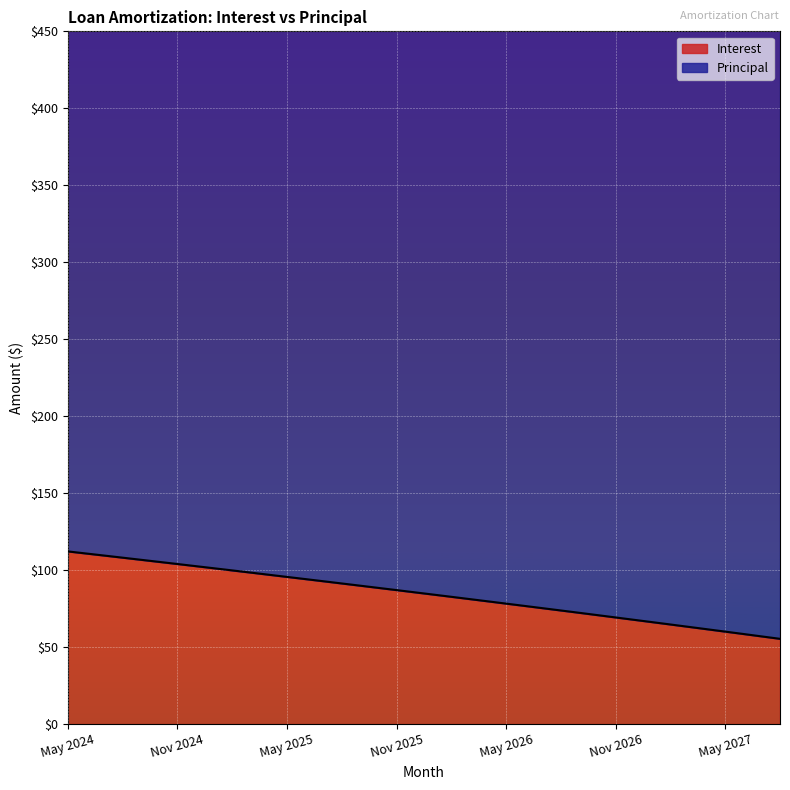

What is the approximate value at Jun 2027?

58.5